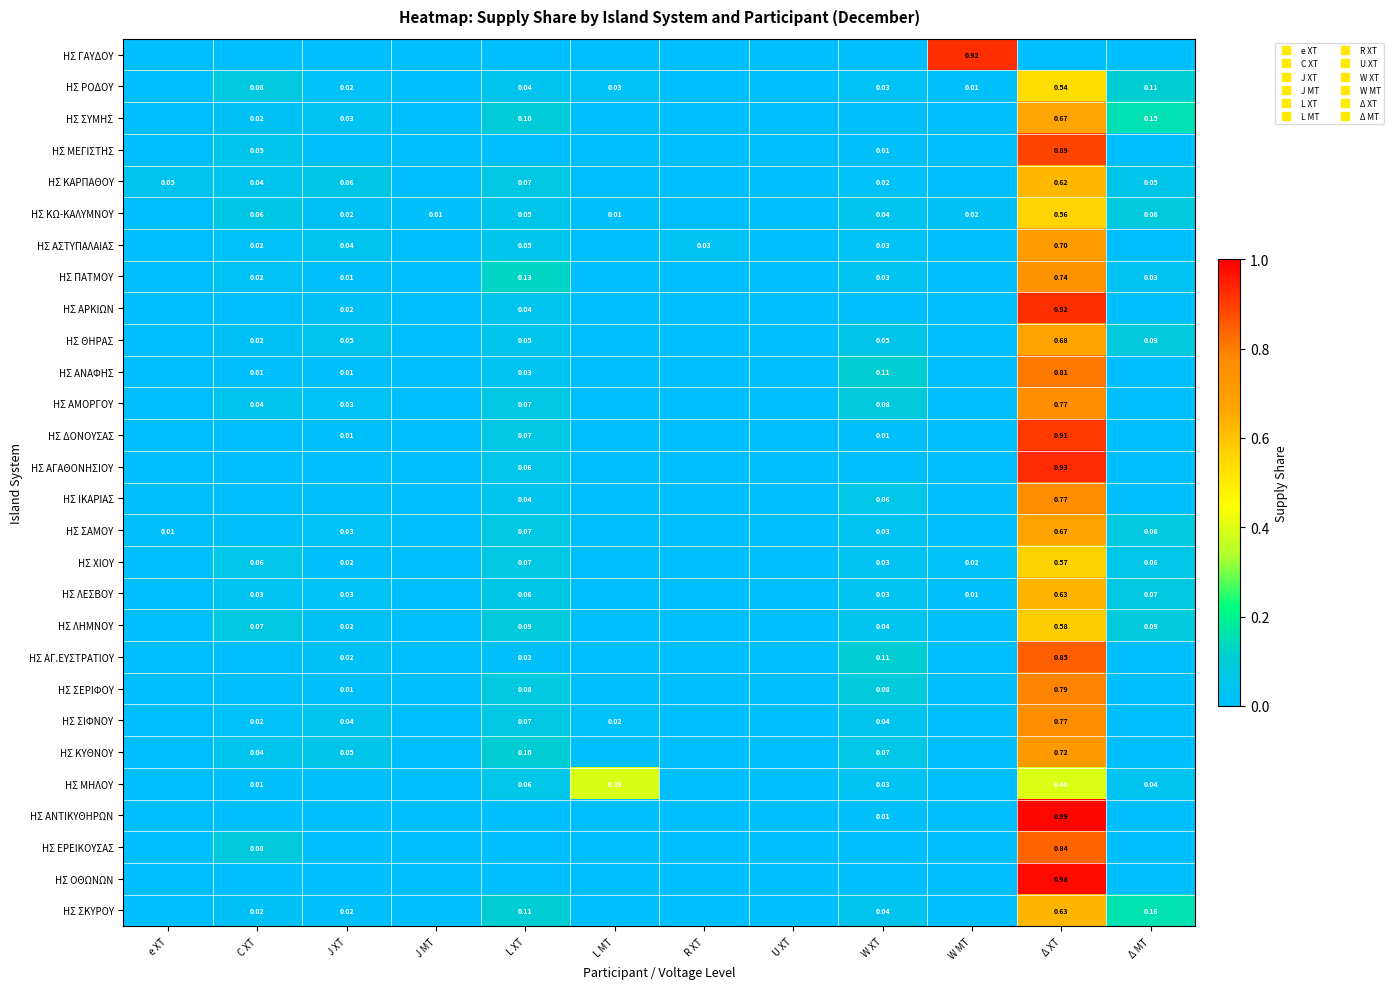

At which category is the sum across all series the highest?

Δ ΧΤ